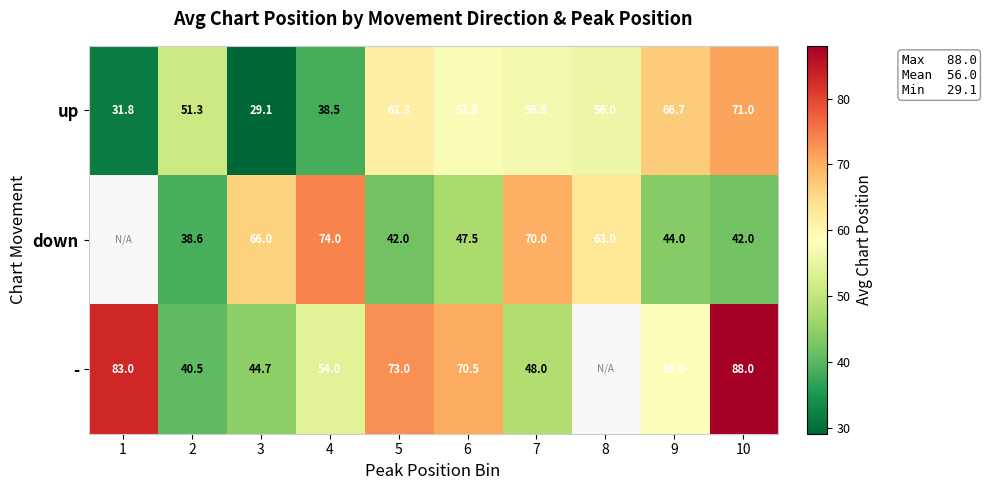

At 6, list the series in order from smallest to largest.

down, up, -